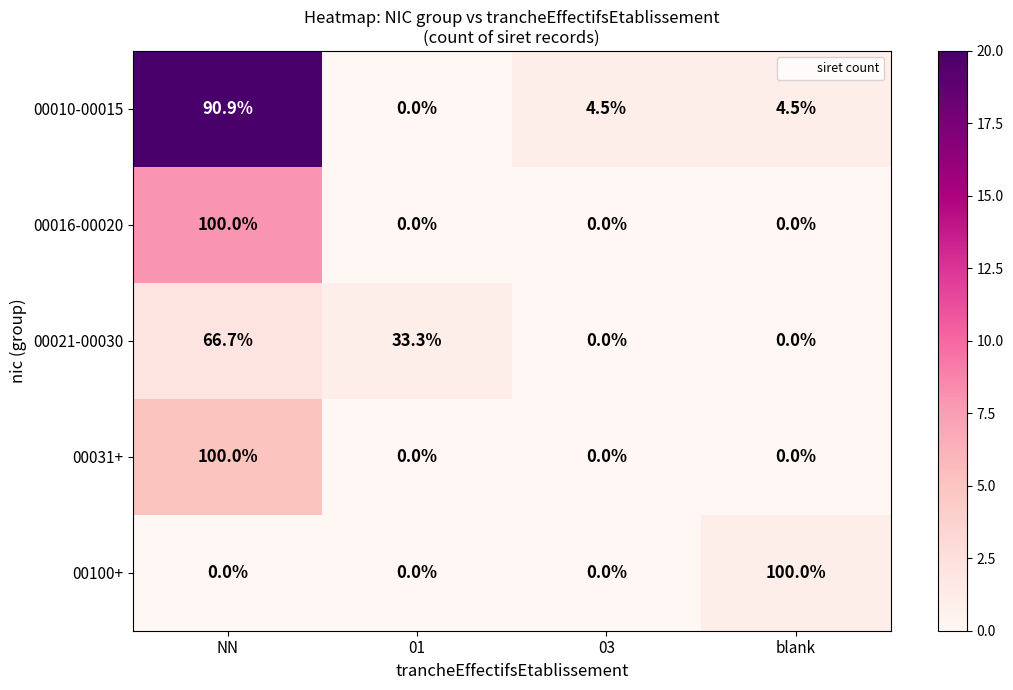

What is the difference between the highest and lowest values at NN?

100.0